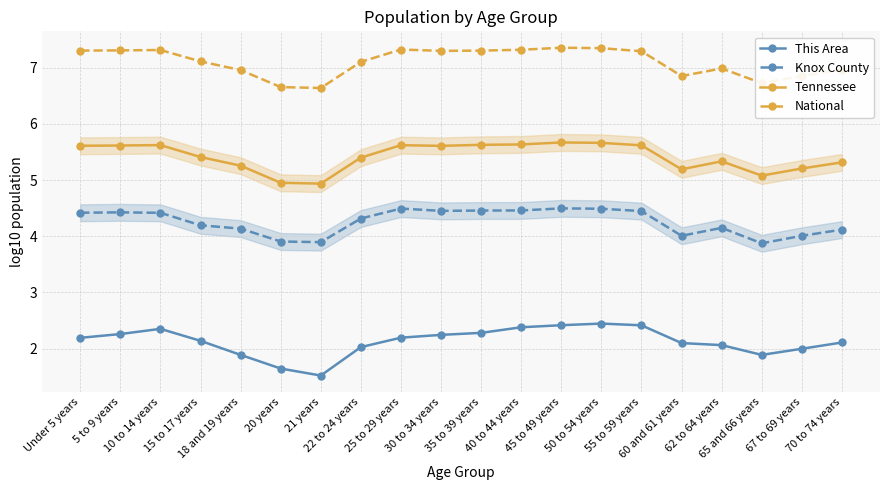

True or false: This Area and Tennessee intersect in this chart.

False